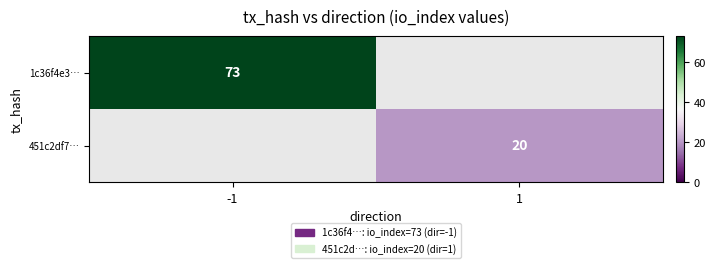

Between 1 and -1, which is larger?

-1